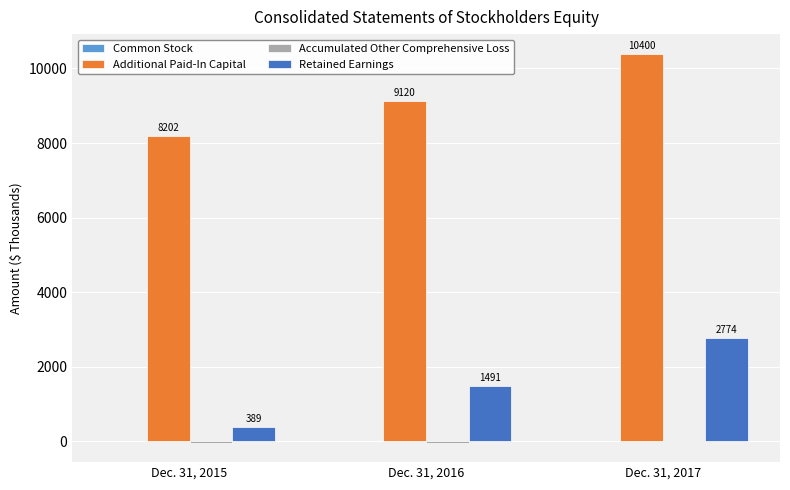

The value of Retained Earnings at Dec. 31, 2016 is 1491. True or false?

True